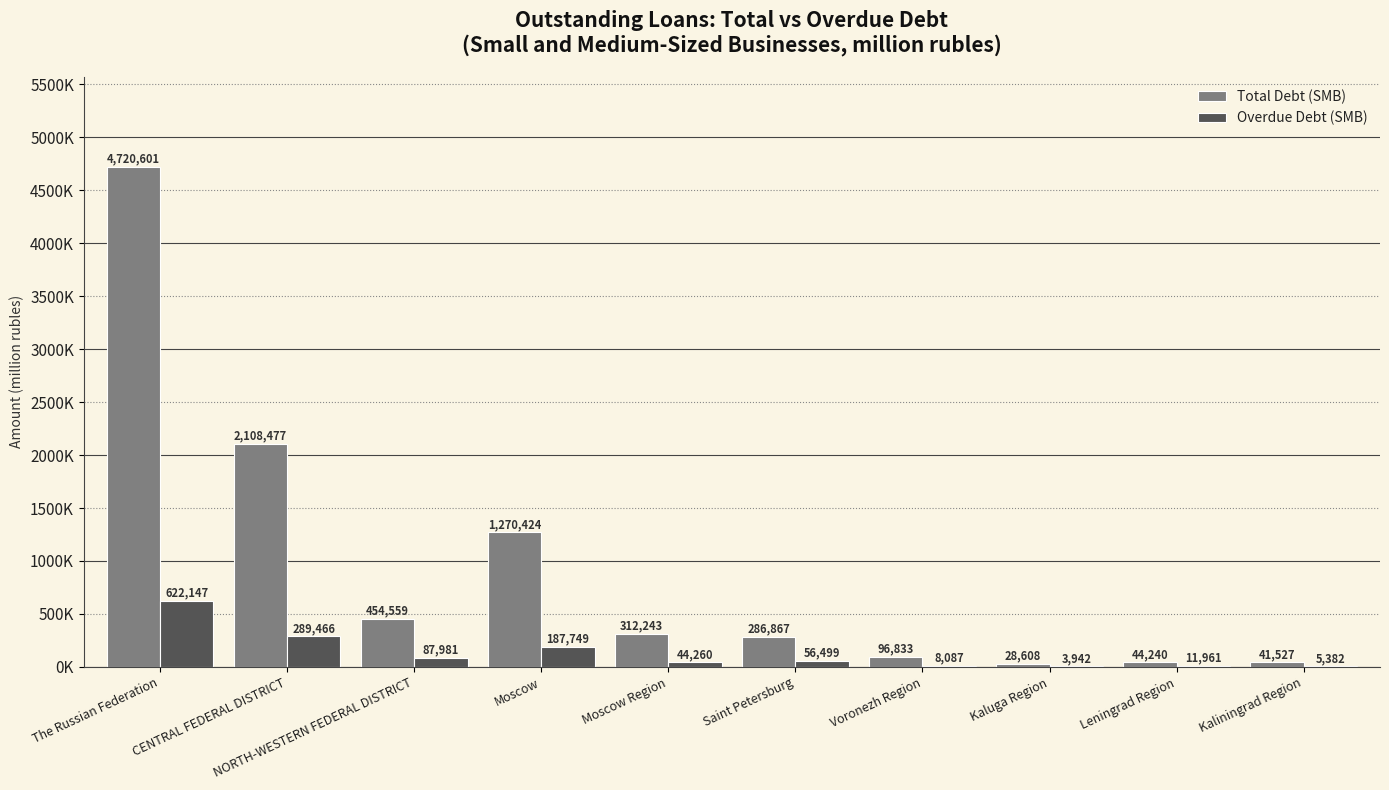

What is the smallest value displayed?

3942